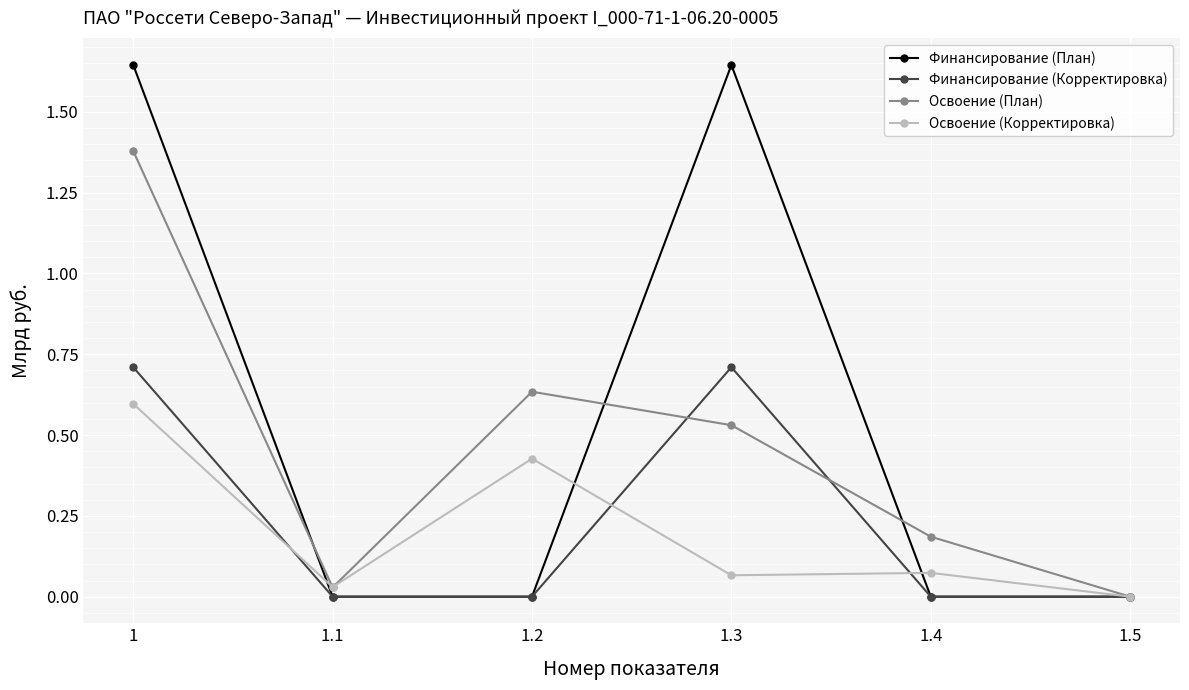

How many interior local peaks does the Финансирование (План) series have?

1